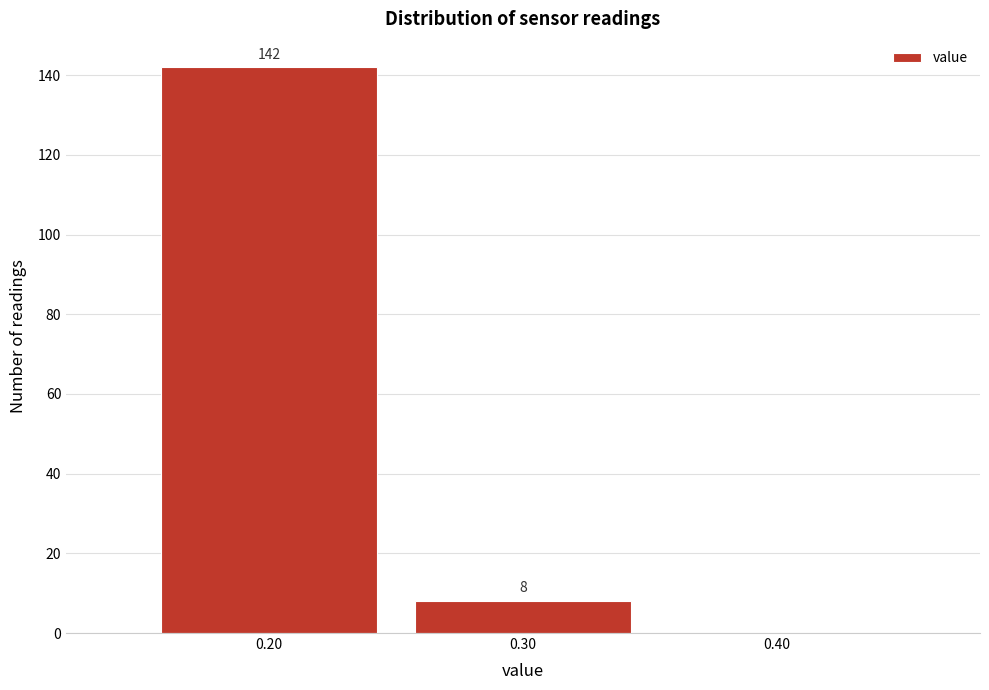

Over which range of the x-axis is the bar tallest?

0.15 to 0.25